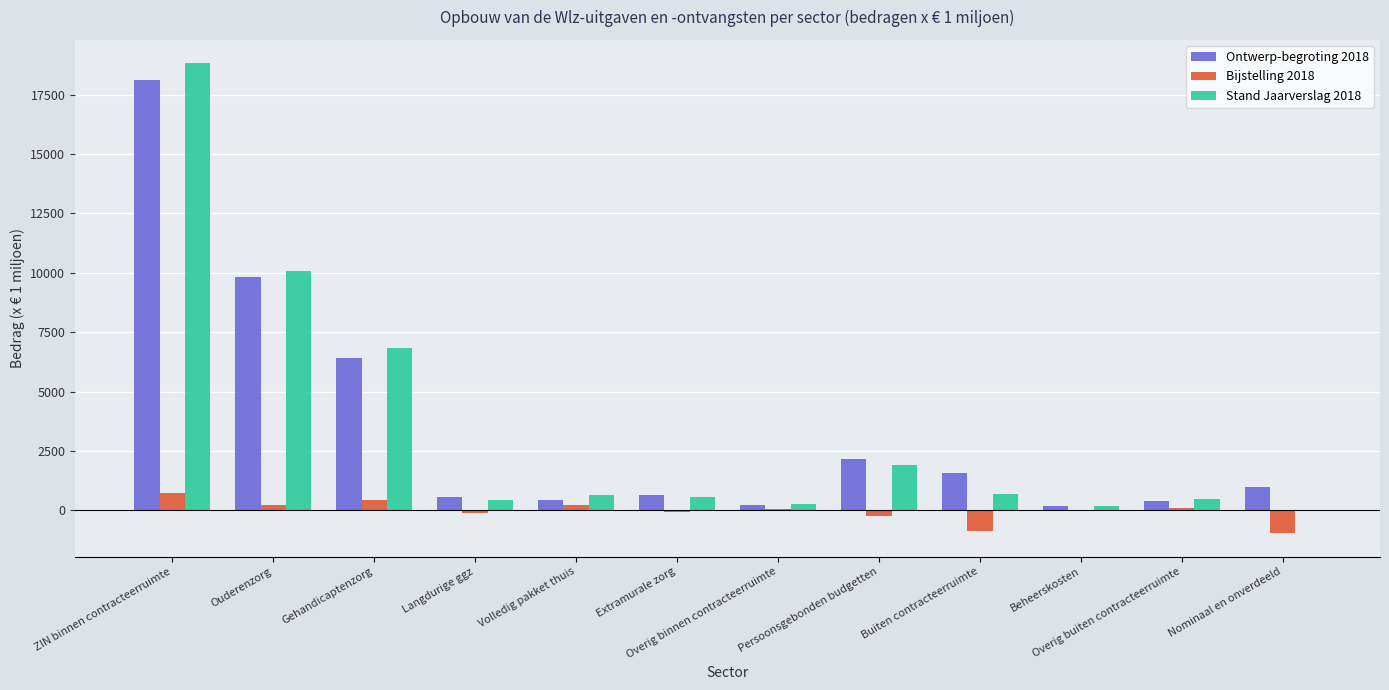

Is it true that Stand Jaarverslag 2018 equals 27077.7 at ZIN binnen contracteerruimte?

False